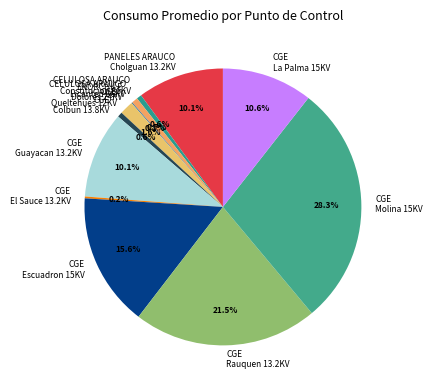

Which has a higher value, CGE Guayacan 13.2KV or CGE Rauquen 13.2KV?

CGE Rauquen 13.2KV